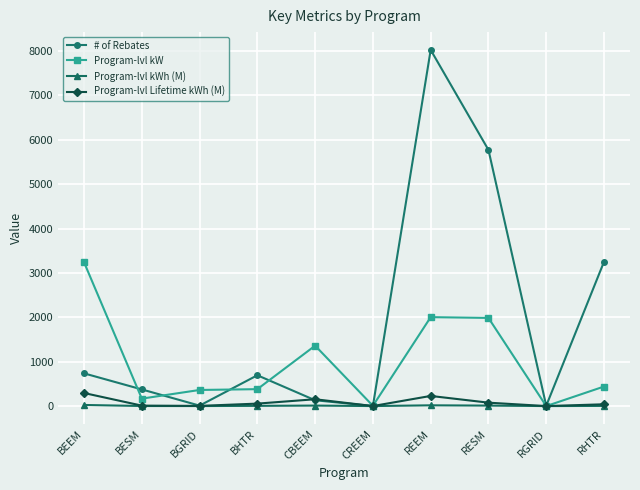

Is it true that # of Rebates equals 10313.6 at RESM?

False